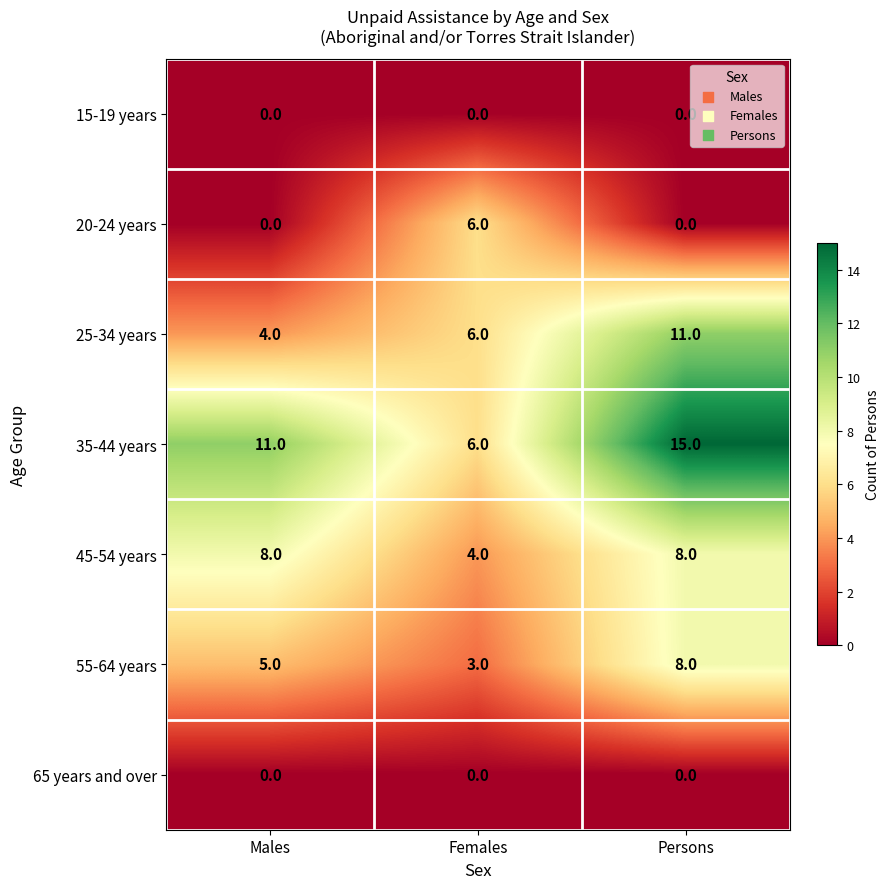

At which category is the sum across all series the highest?

Persons